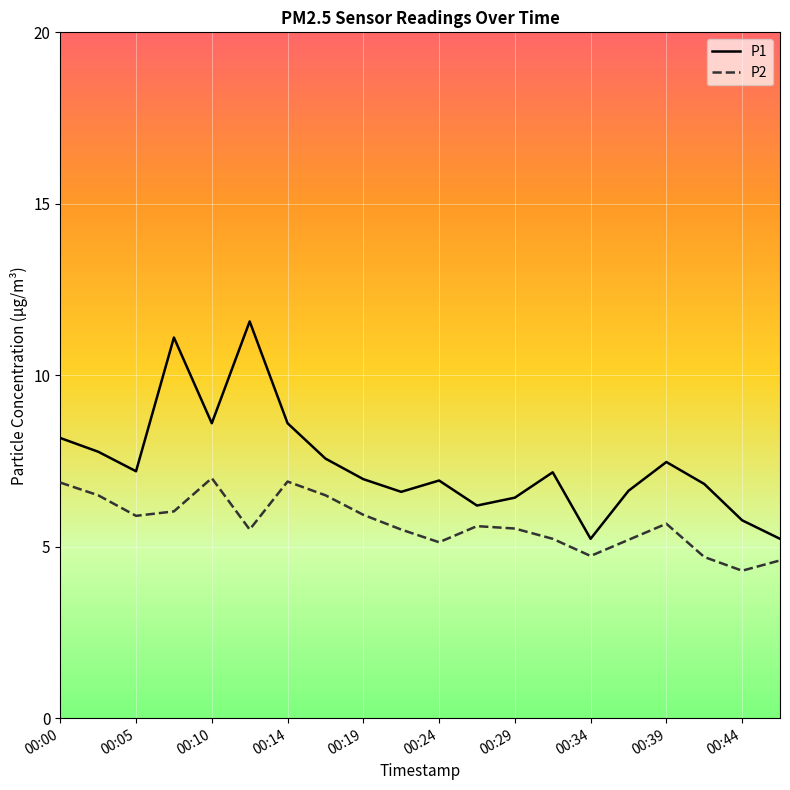

What is the maximum value for P1?

11.6